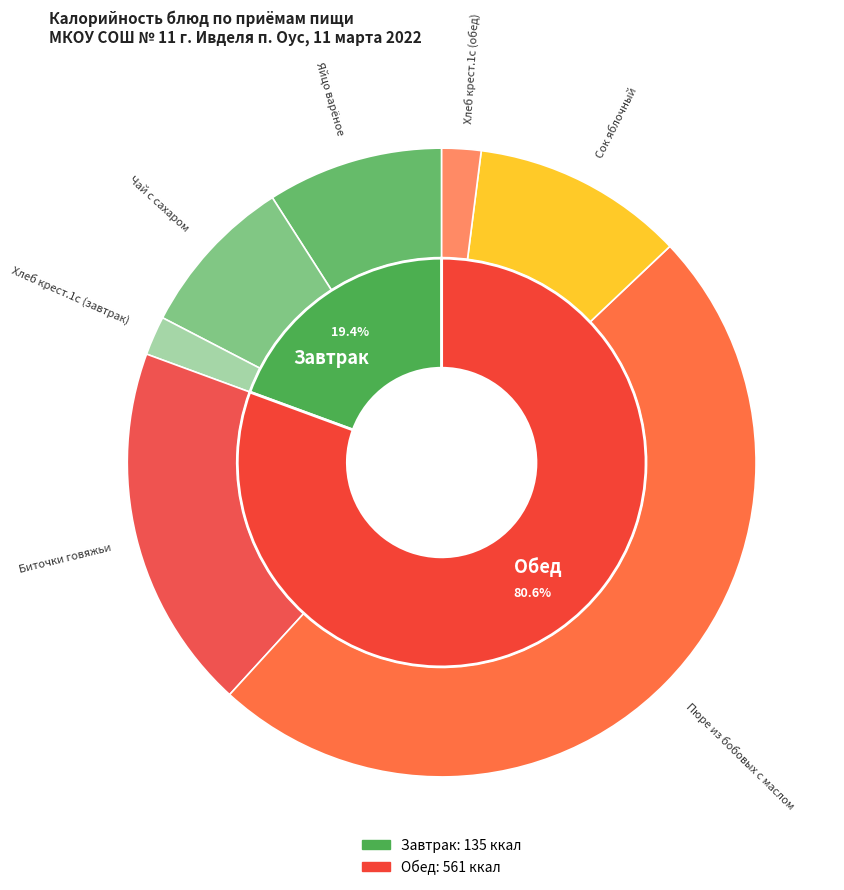

Combined, do Яйцо варёное and Хлеб крест.1с (обед) account for over 50%?

No